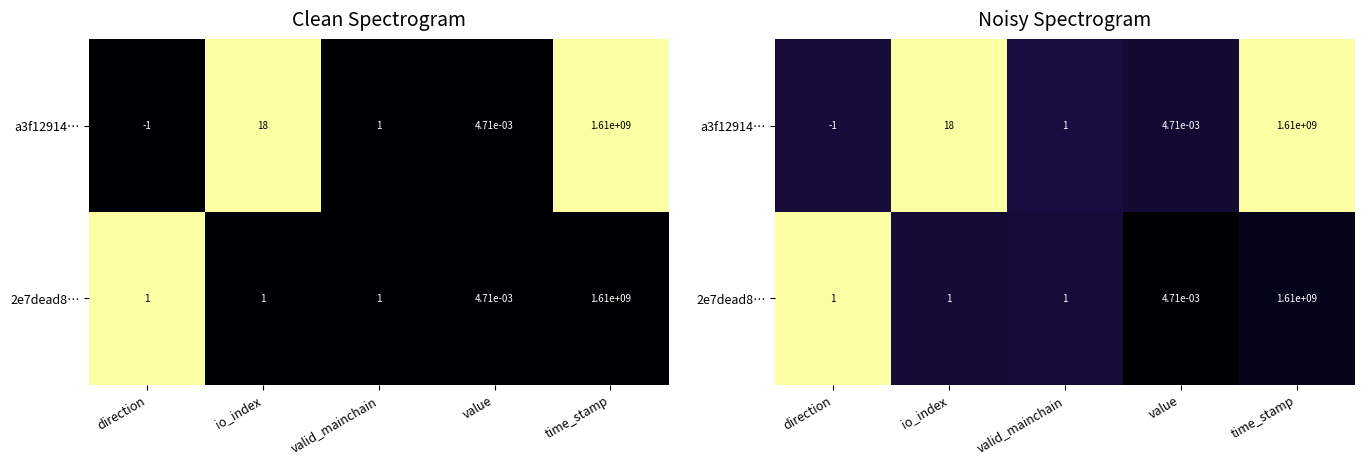

The 2e7dead8… series shows 0.0 at io_index. True or false?

False